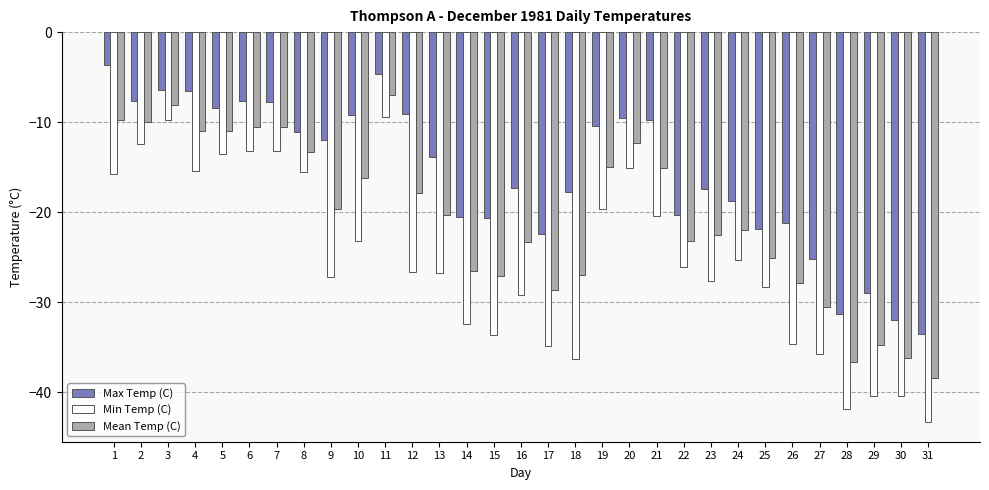

What are all the series names shown in the legend?

Max Temp (C), Min Temp (C), Mean Temp (C)